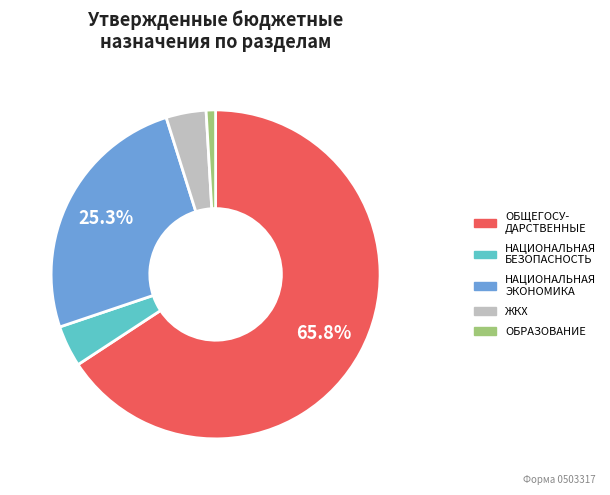

Is there any slice that represents more than half of the pie?

Yes